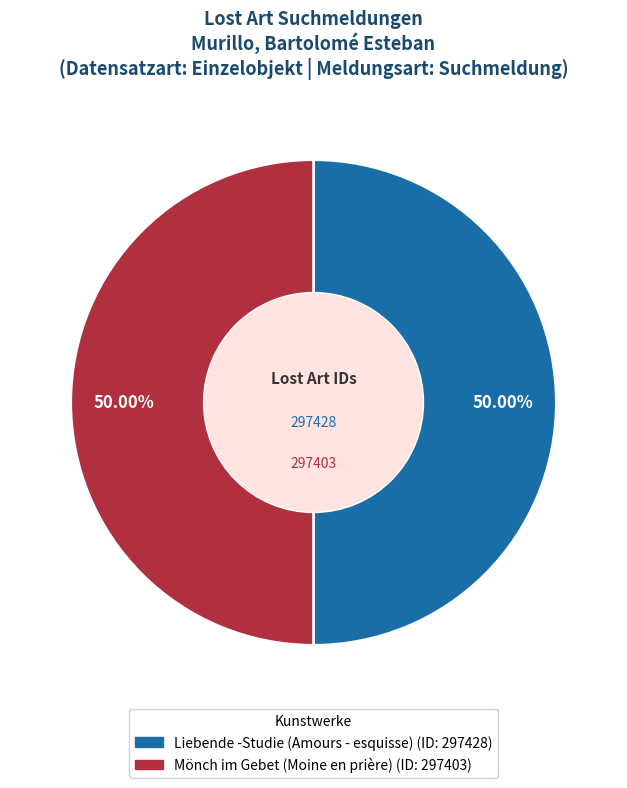

Approximately how many times larger is the value at Mönch im Gebet (Moine en prière) compared to Liebende -Studie (Amours - esquisse)?

1.0